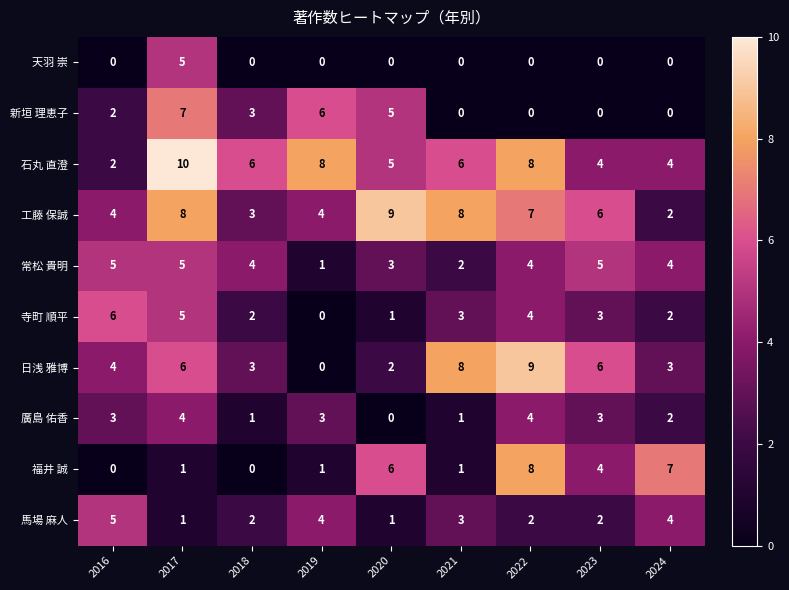

At how many categories does at least one series exceed 2?

9